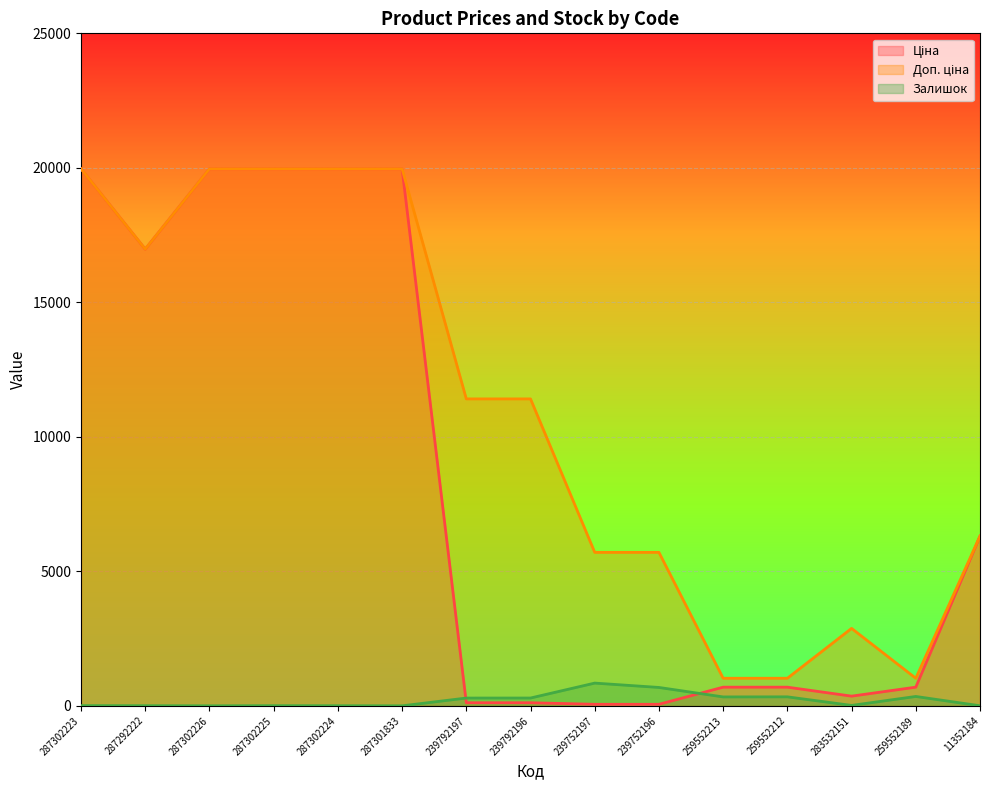

How many categories are shown in the chart?

15